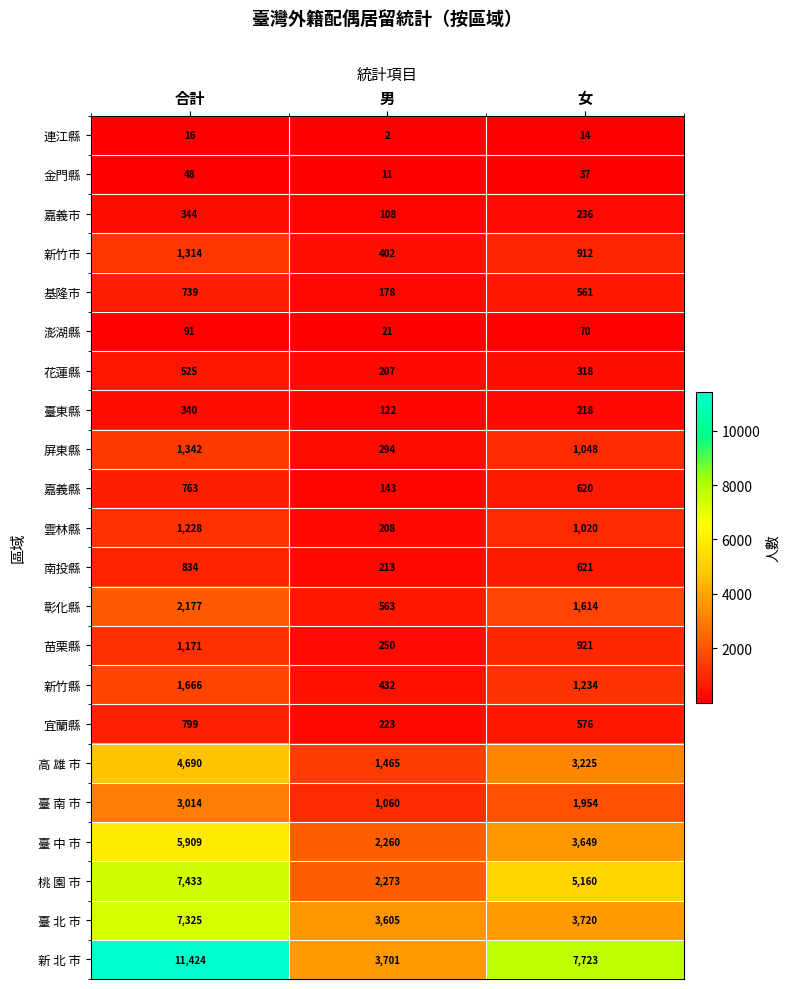

Which series has the largest total across all categories?

新 北 市